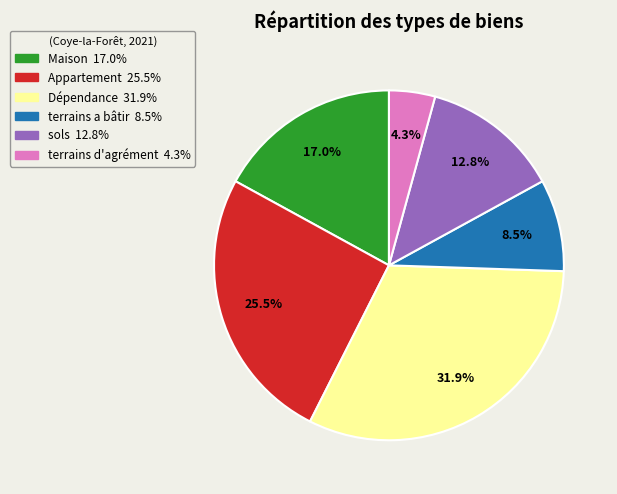

To the nearest percent, what is the average slice percentage?

17%